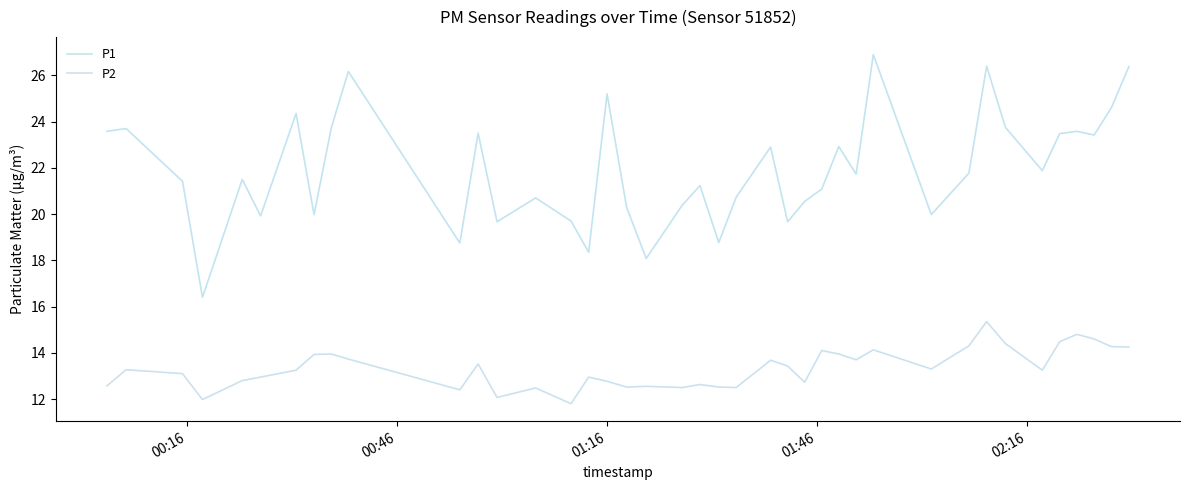

Which series has the largest total across all categories?

P1